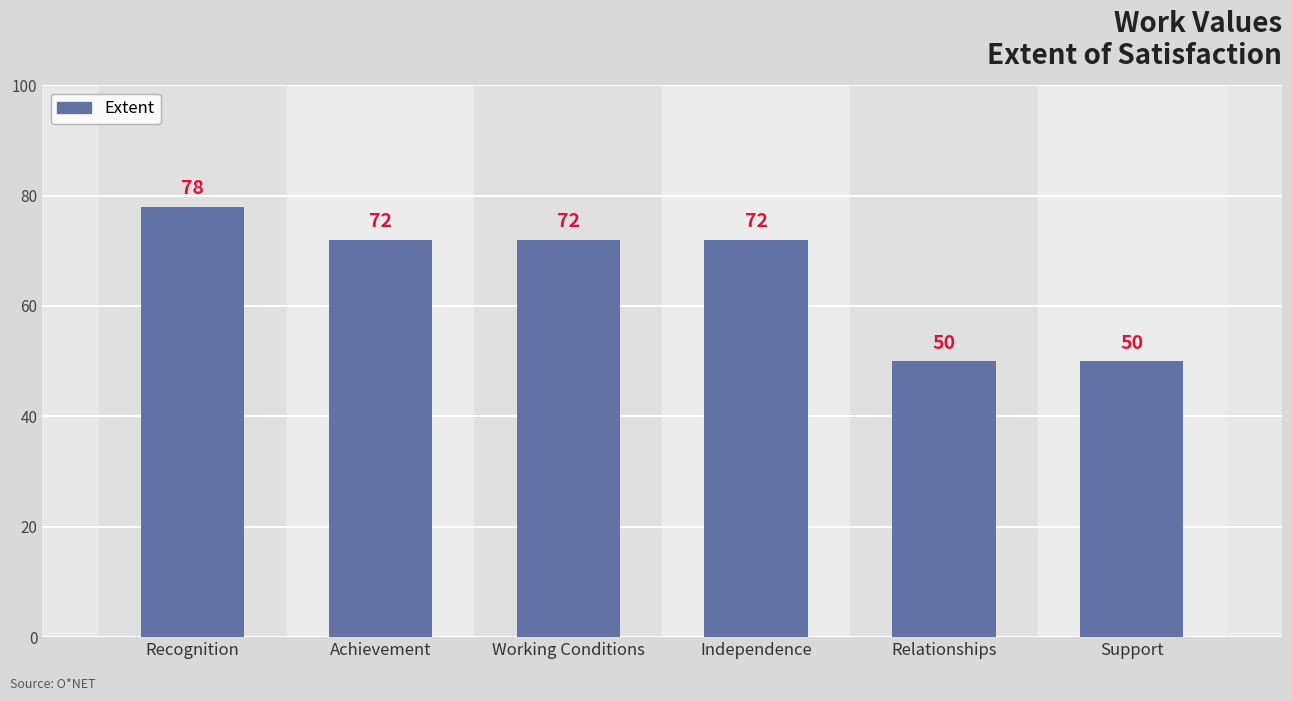

At which category does the chart reach its peak across all series?

Recognition